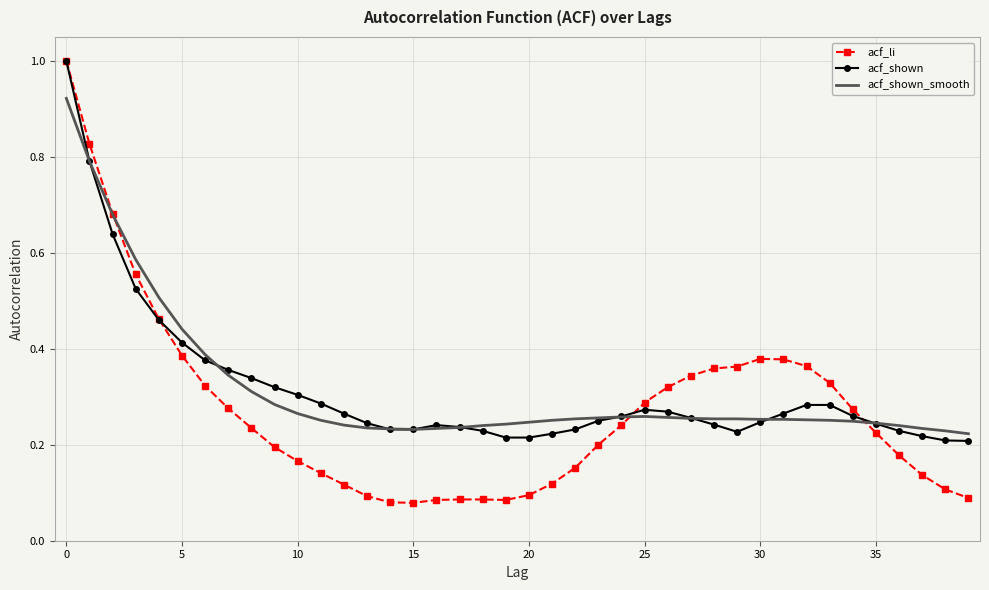

Which series has the largest range (max minus min)?

acf_li